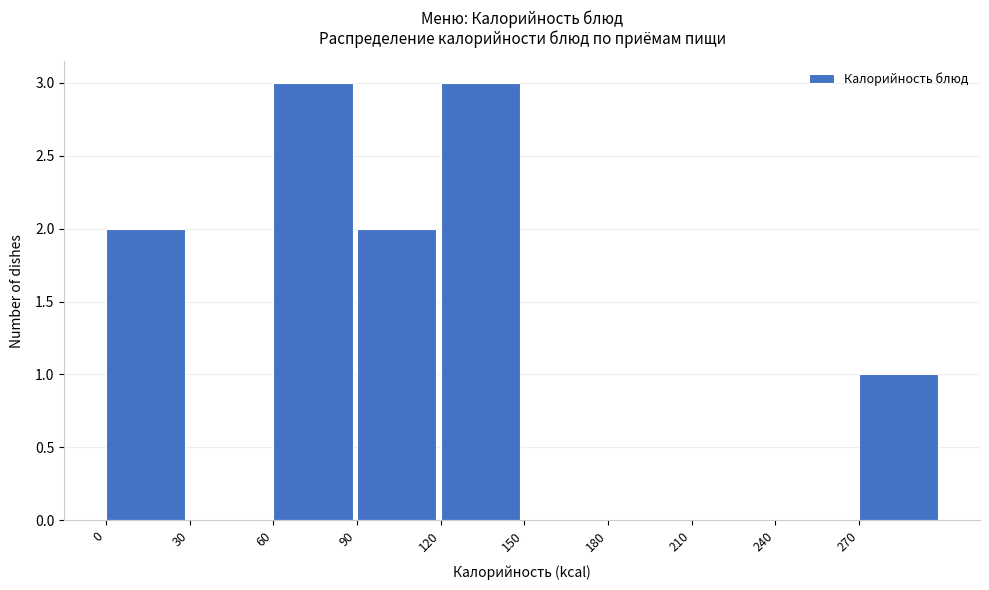

Reading left to right, transcribe this chart: for each bar, give the range it covers on the x-axis and its height. The values are not printed on the chart, so give them approximately, as read against the axis.

0 to 30: 2
30 to 60: 0
60 to 90: 3
90 to 120: 2
120 to 150: 3
150 to 180: 0
180 to 210: 0
210 to 240: 0
240 to 270: 0
270 to 300: 1